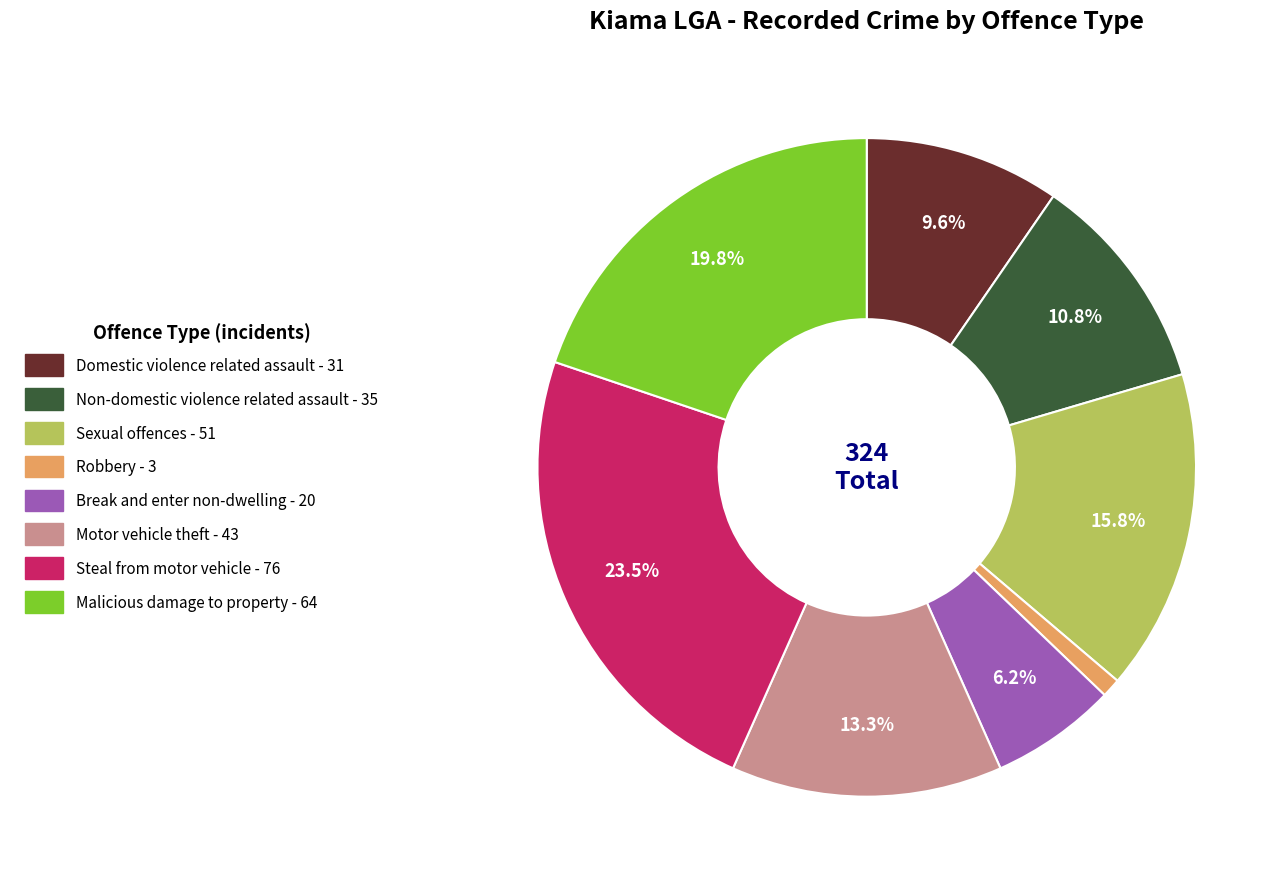

Rank the categories by value from highest to lowest.

Steal from motor vehicle, Malicious damage to property, Sexual offences, Motor vehicle theft, Non-domestic violence related assault, Domestic violence related assault, Break and enter non-dwelling, Robbery